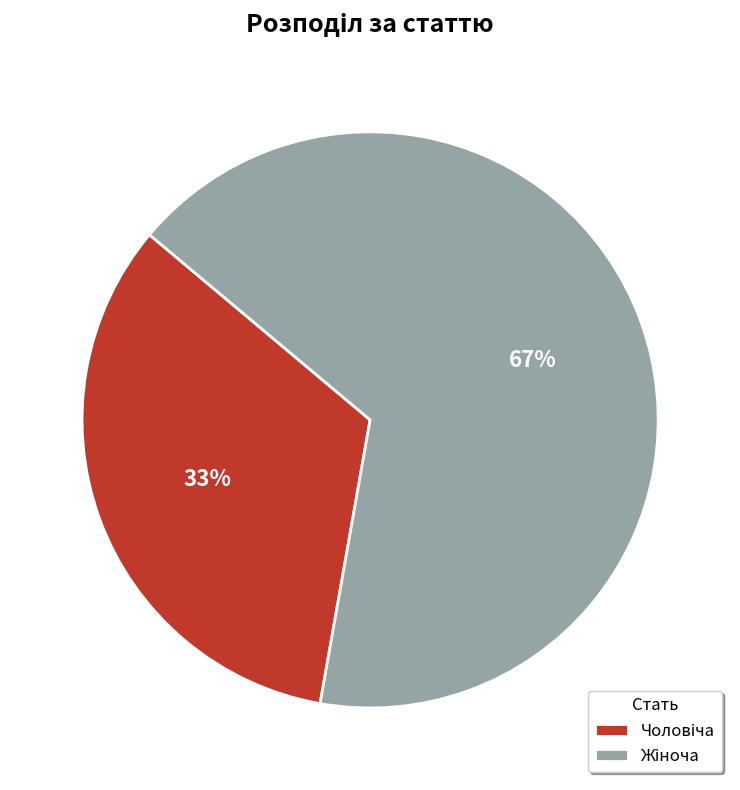

To the nearest percent, what is the average slice percentage?

50%